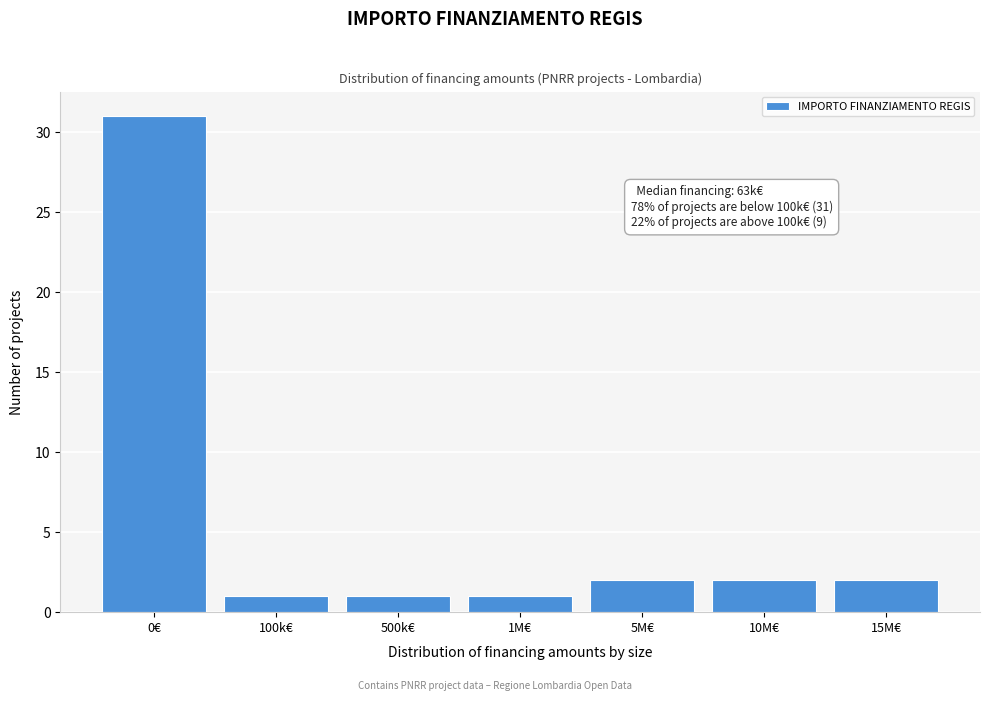

Reading left to right, extract all data points from this chart.

0€=31	100k€=1	500k€=1	1M€=1	5M€=2	10M€=2	15M€=2